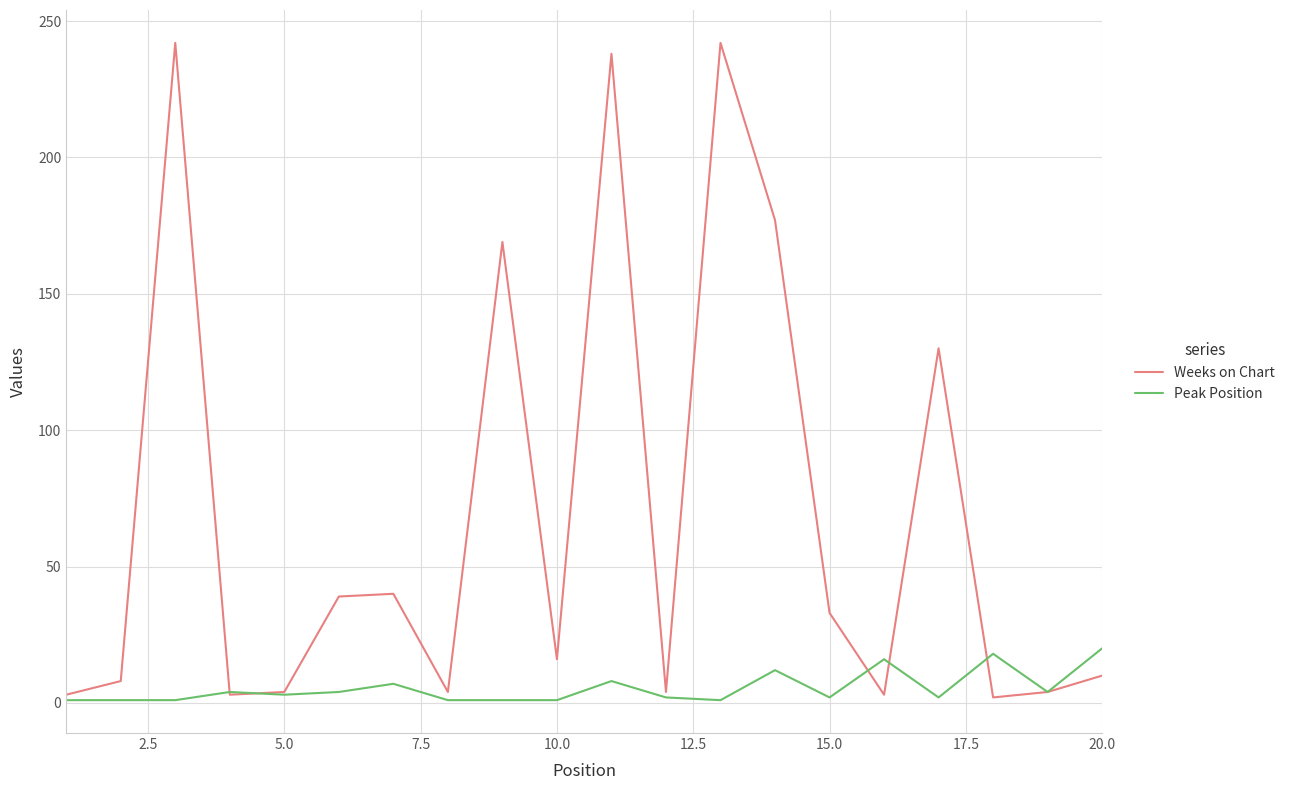

In Peak Position, how many points are higher than both neighbors (excluding endpoints)?

6